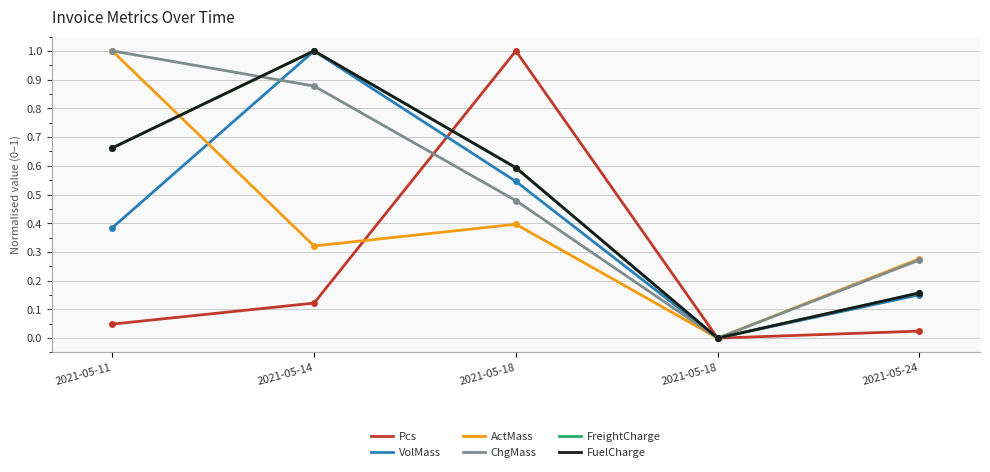

What are all the series names shown in the legend?

Pcs, VolMass, ActMass, ChgMass, FreightCharge, FuelCharge